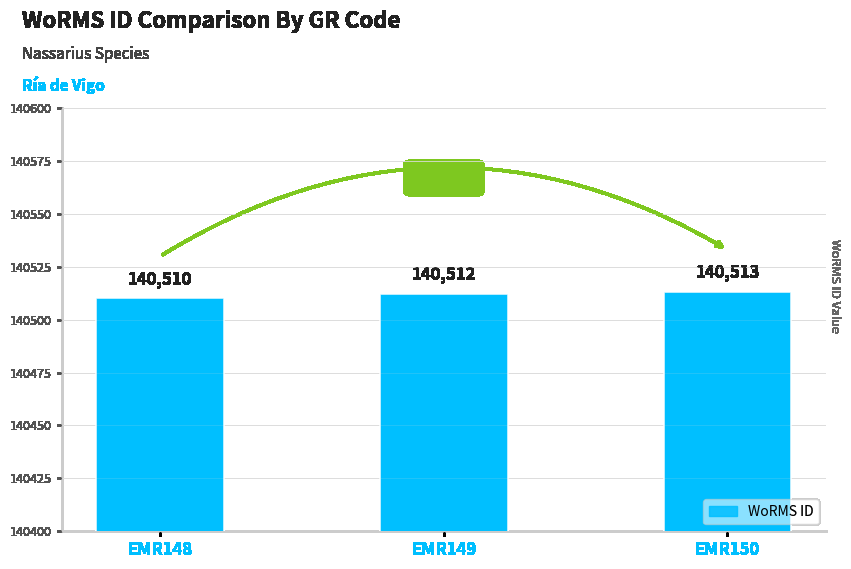

Where is the data nearest to the value 140511?

EMR148